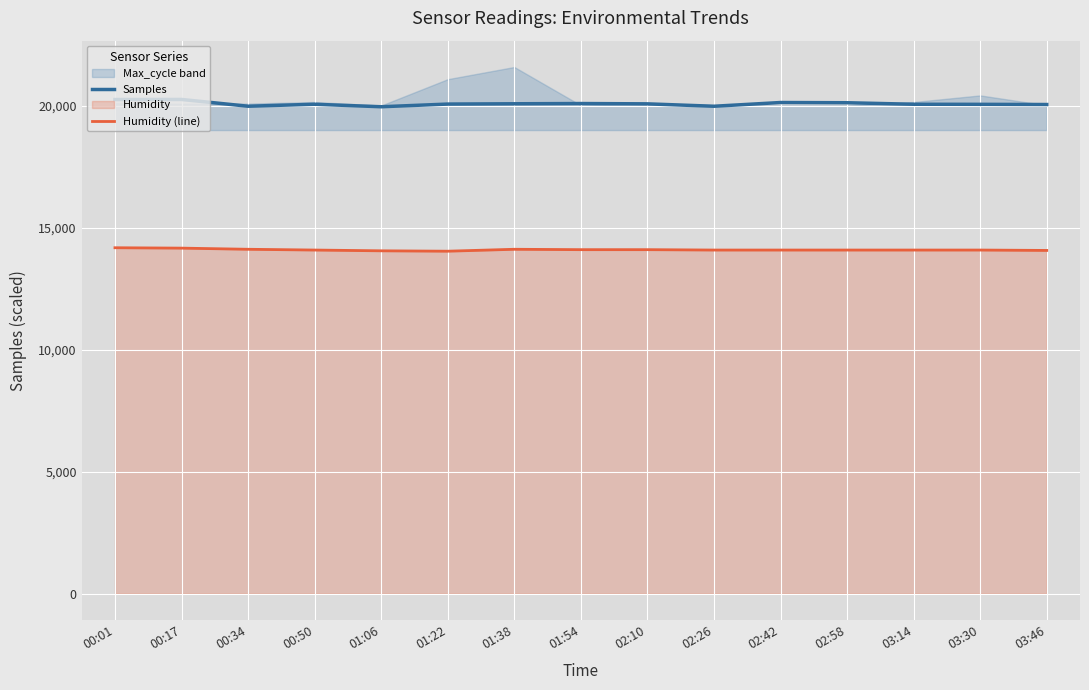

Where is the first local minimum for Samples?

00:34